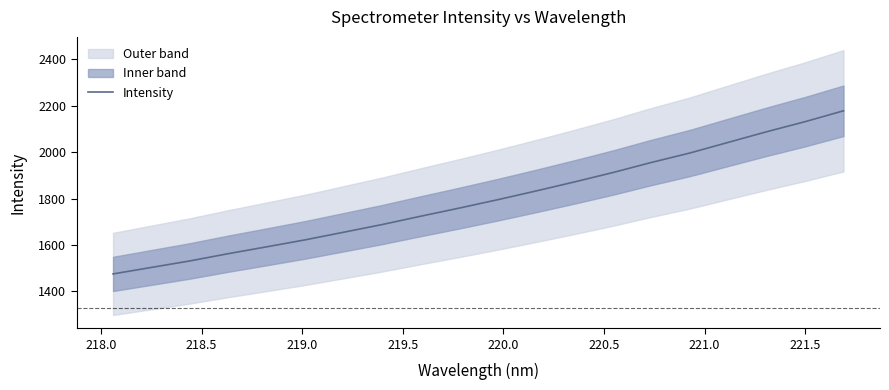

What is the maximum value for Intensity?

2178.7